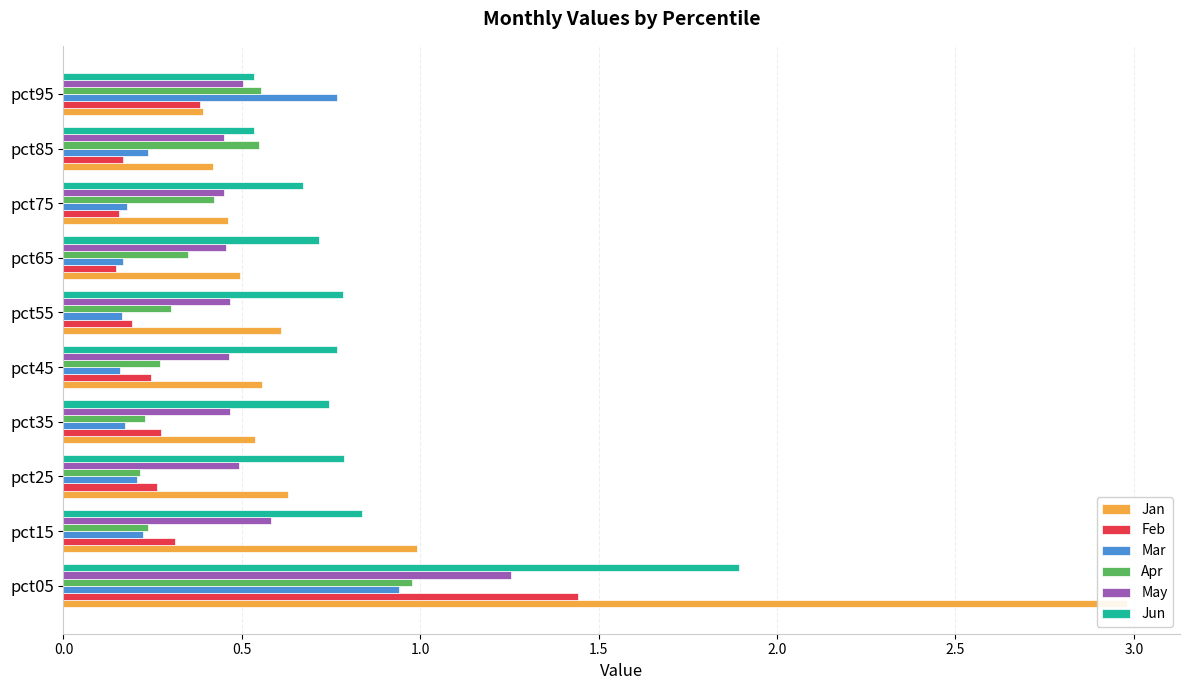

What is the total value across all series at pct95?

3.1